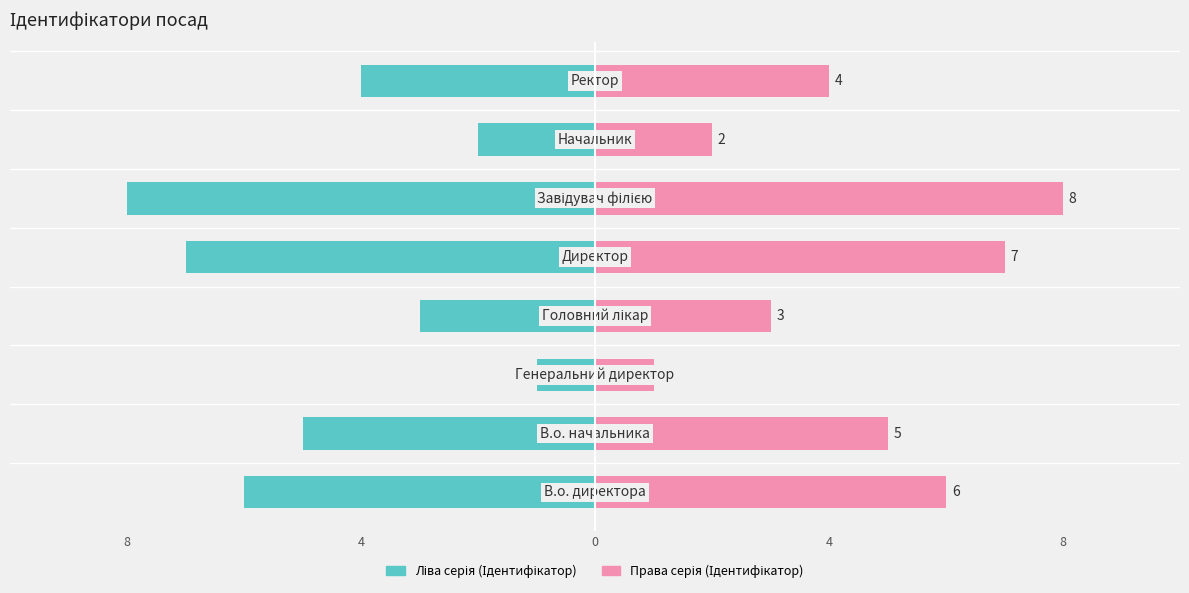

What is the lowest value of the Ліва серія (Ідентифікатор) series?

-8